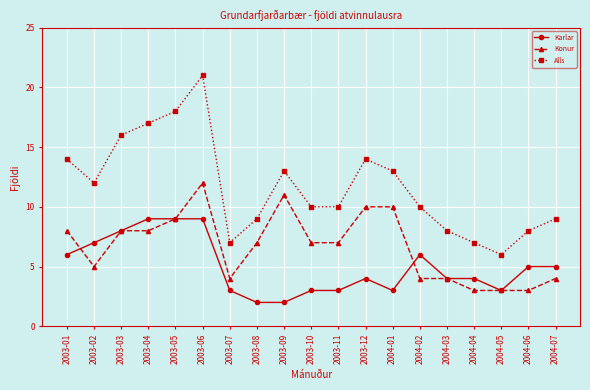

How many Konur values are between 4 and 9?

12